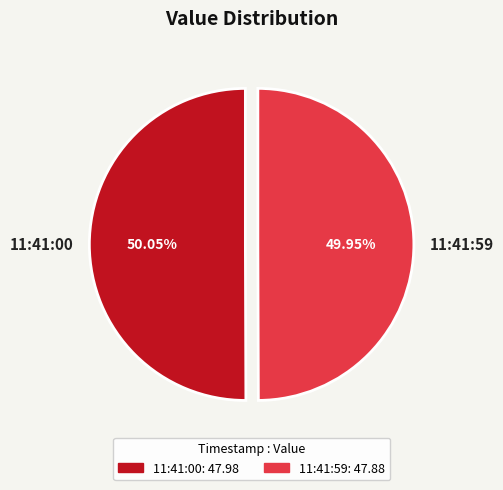

Does any single category account for the majority?

Yes